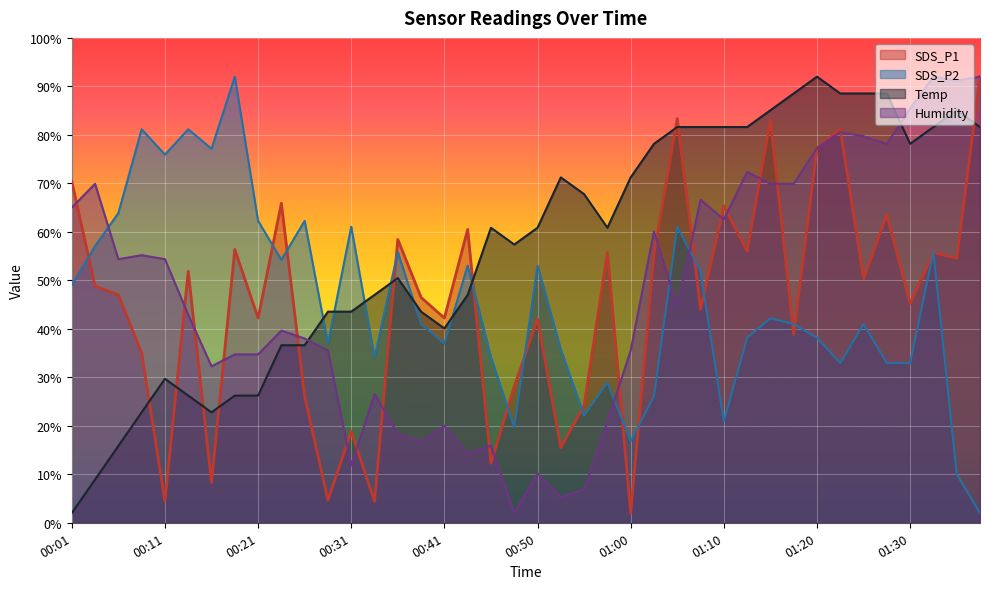

What is the difference between the Humidity values at 00:46 and 00:11?

38.5